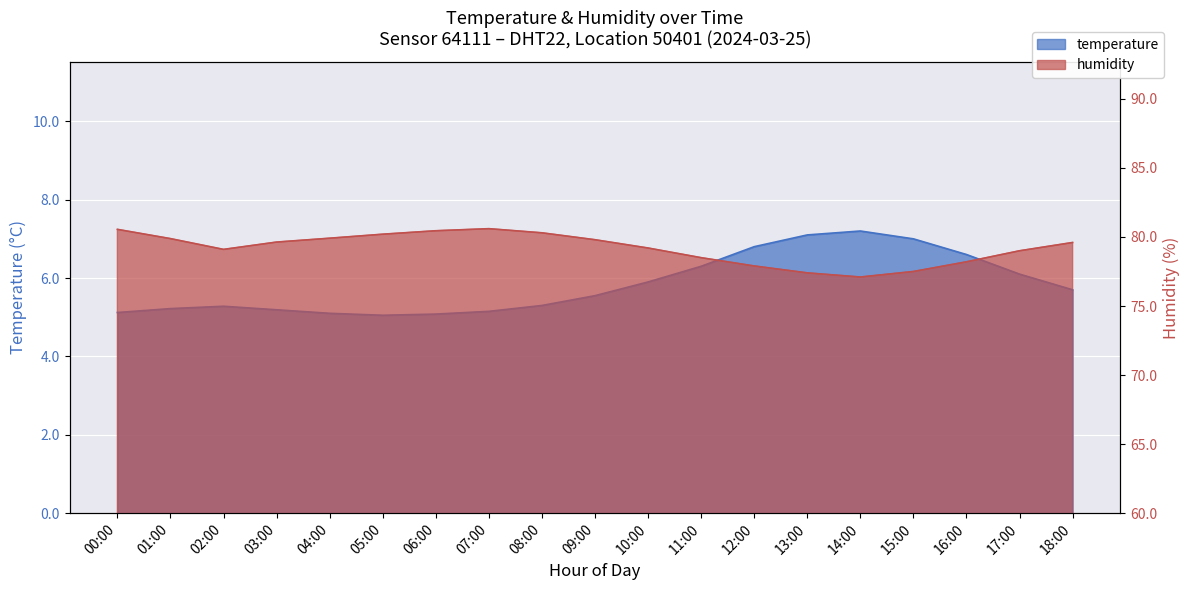

At how many categories does at least one series exceed 40?

19